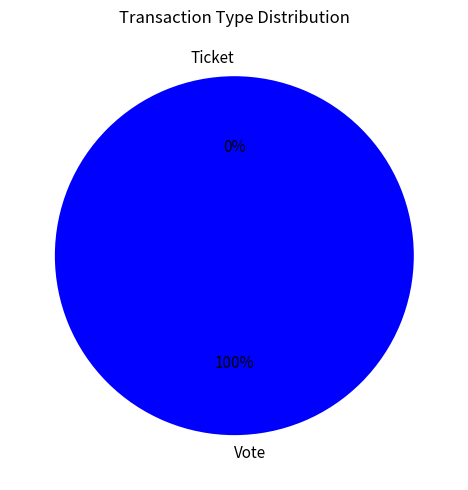

How many segments does this pie chart have?

2